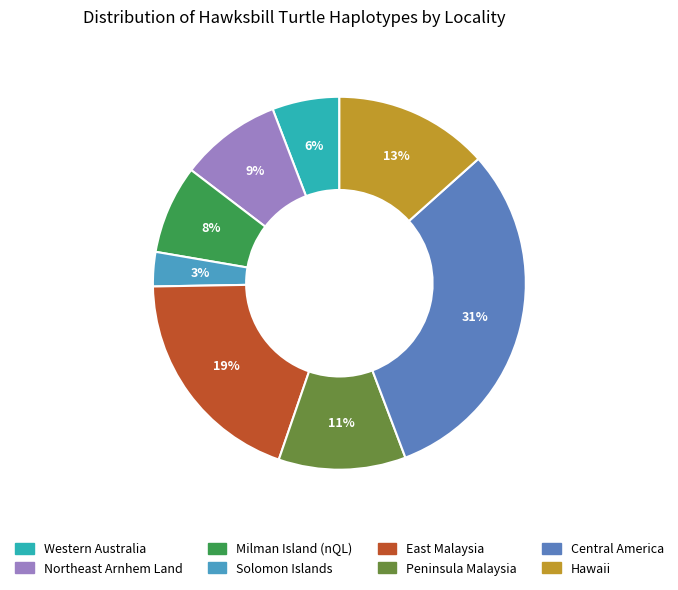

To the nearest percent, what is the difference between the largest and smallest slice percentages?

28%